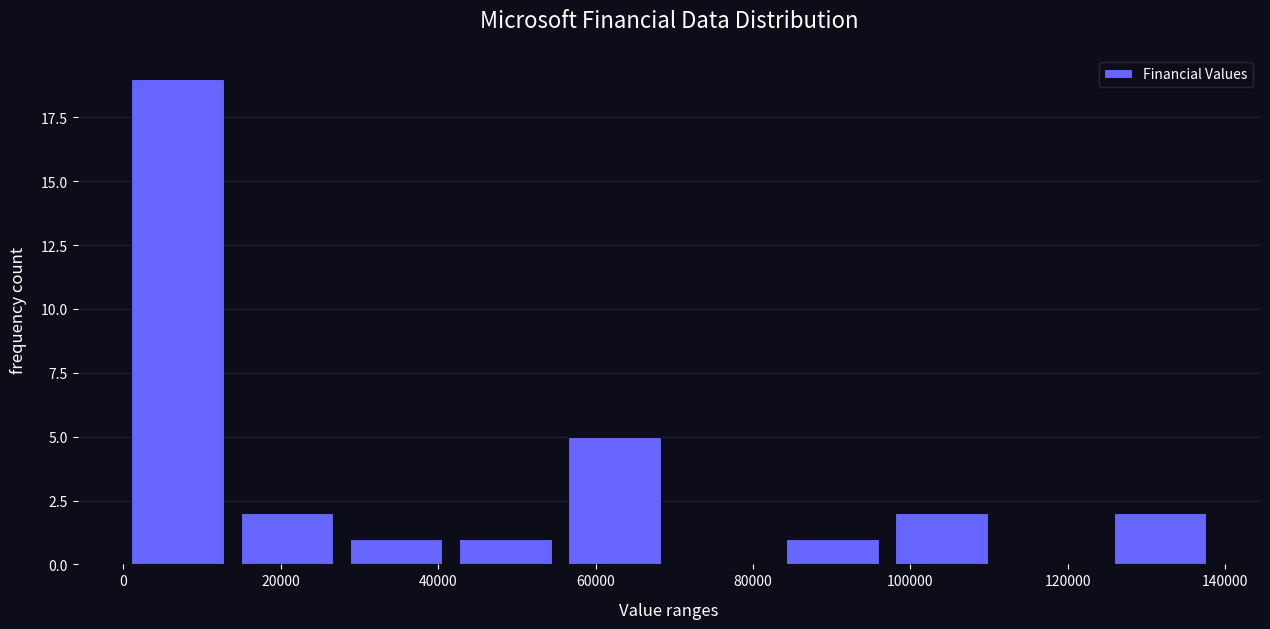

Over which range of the x-axis is the bar tallest?

0 to 14000